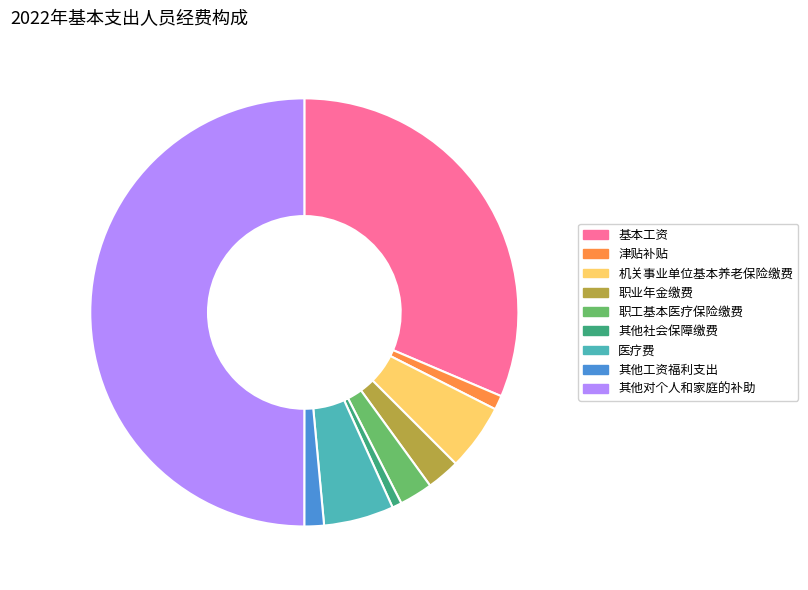

True or false: 基本工资 accounts for 31% of the total.

True